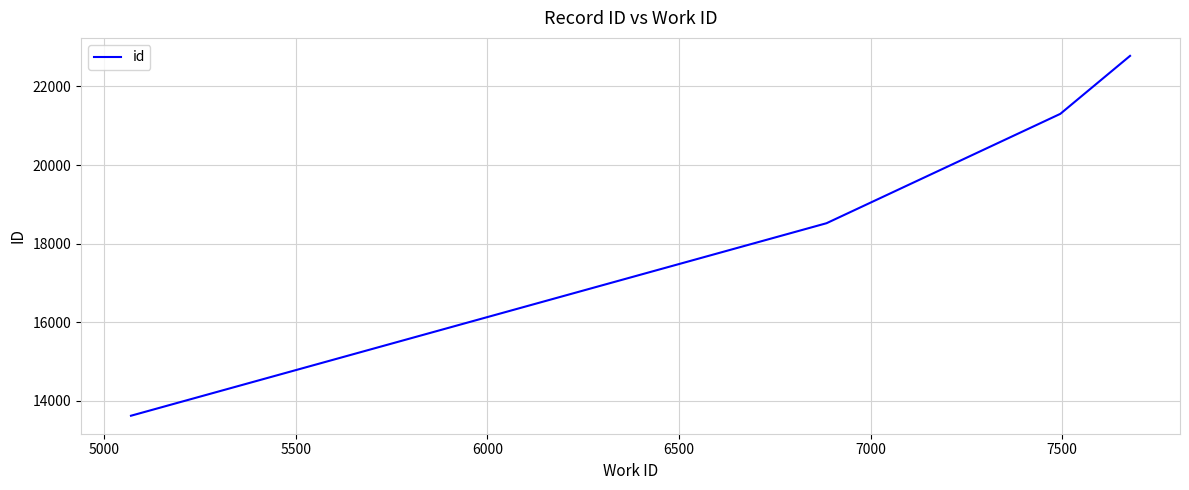

What is the average value?

19054